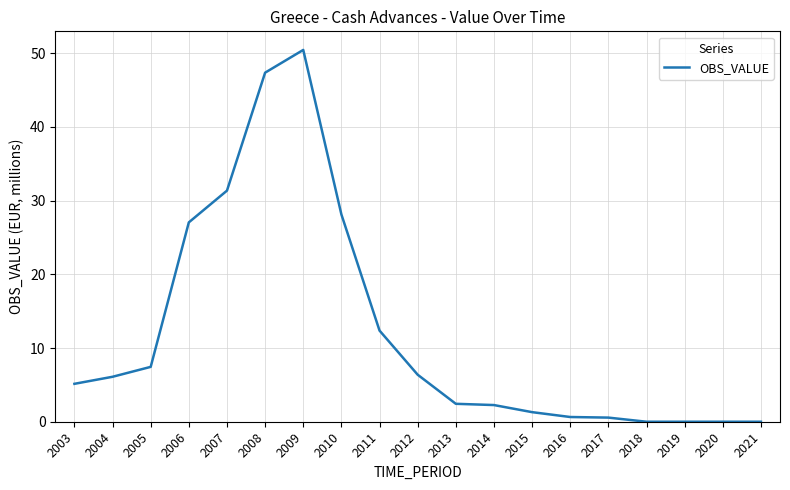

The chart shows a value of 47.5 at 2007. True or false?

False